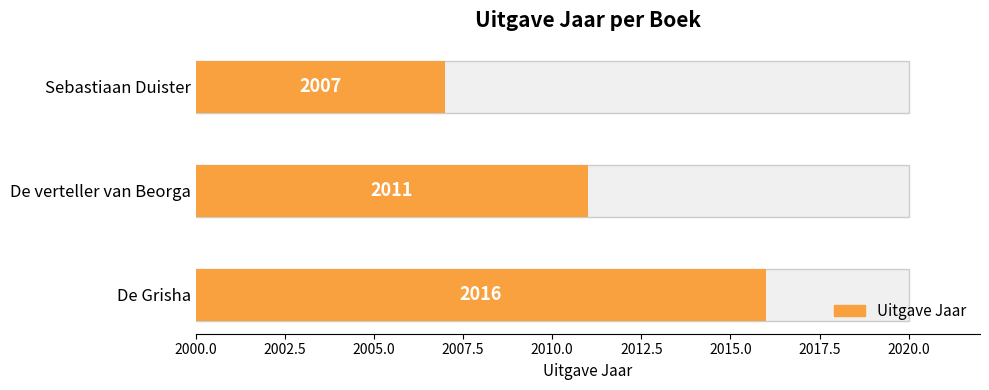

What is the smallest value displayed?

2007